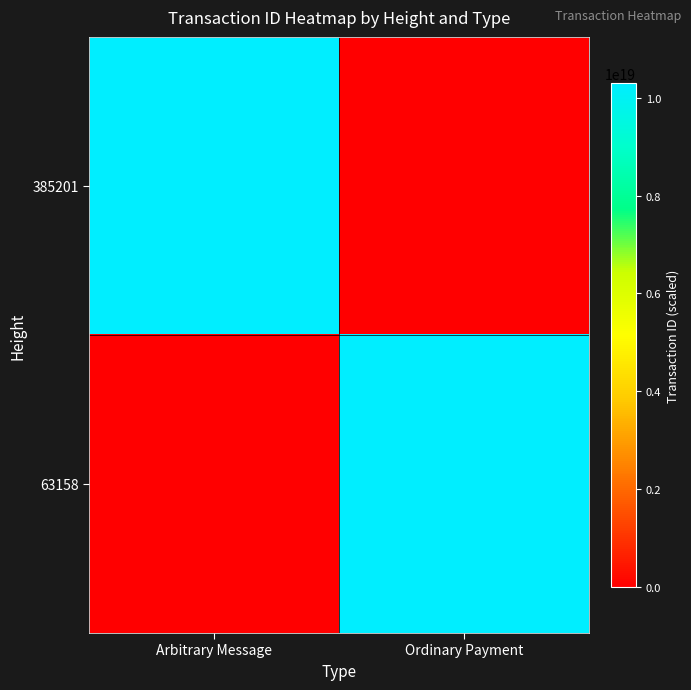

What is the difference between the 63158 values at Arbitrary Message and Ordinary Payment?

10297349879306190848